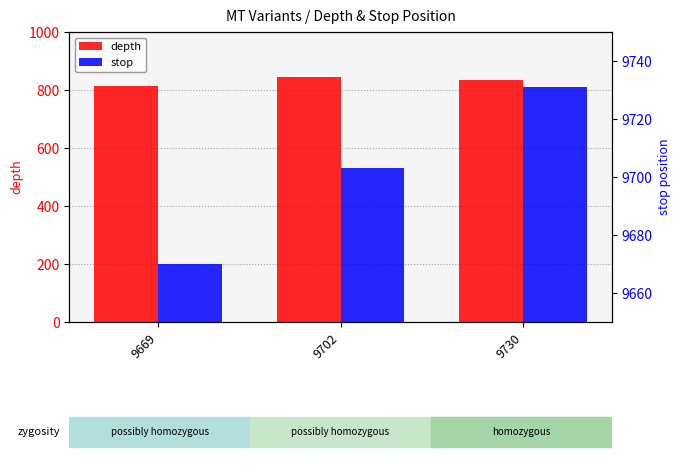

Read the stop value at 9669, to the nearest 5.

9670